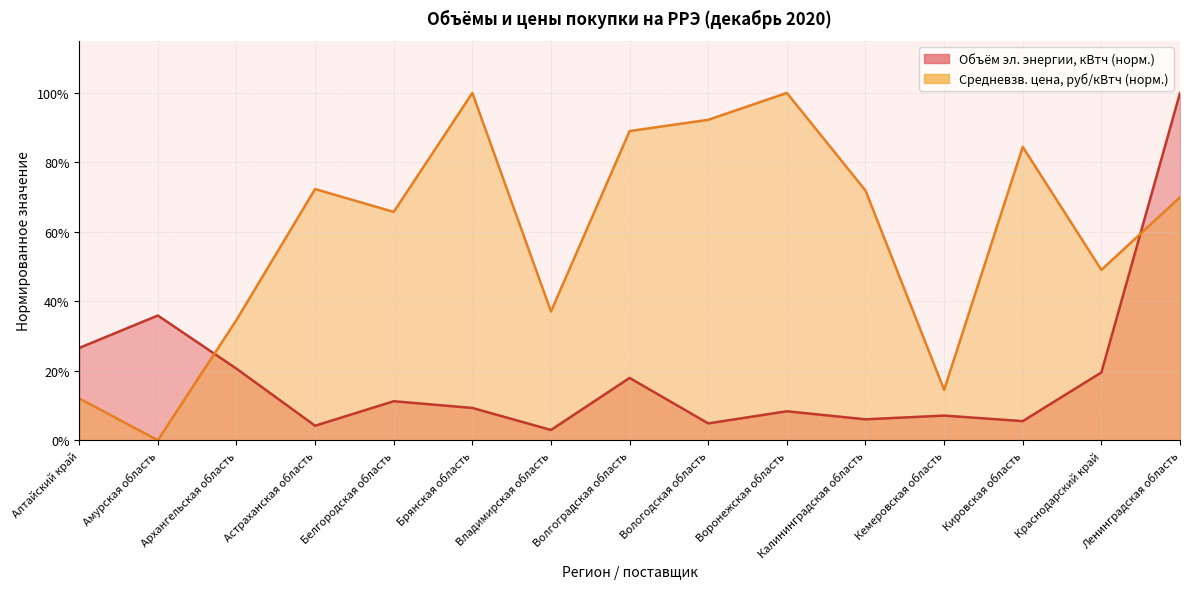

Which series has the largest total across all categories?

Средневзвешенная цена, руб/кВтч